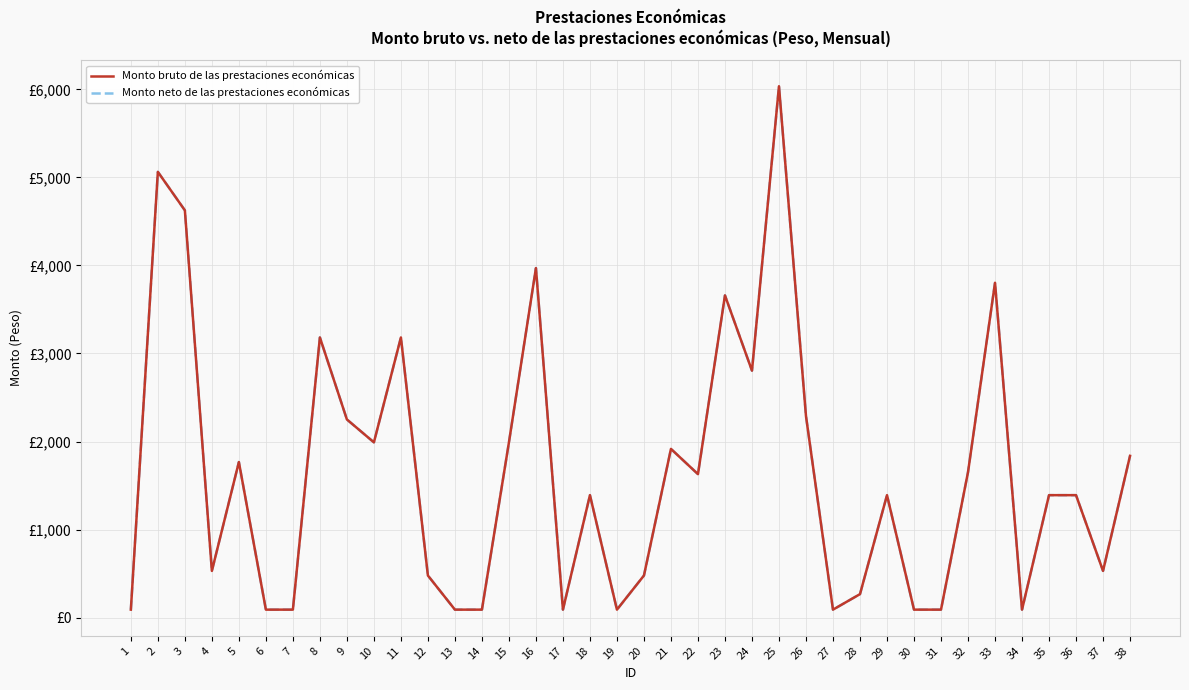

Where does the Monto neto de las prestaciones económicas series first go above 1391?

2